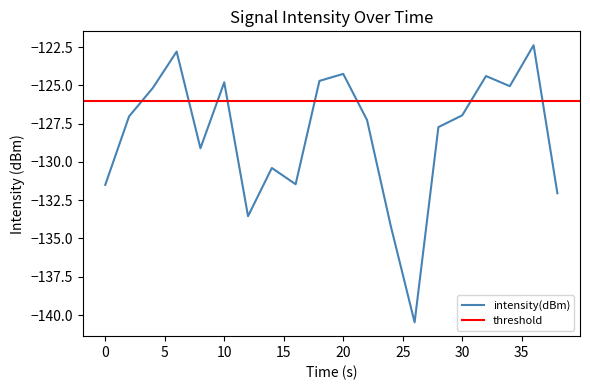

Is it true that intensity(dBm) equals -124.3 at 20?

True